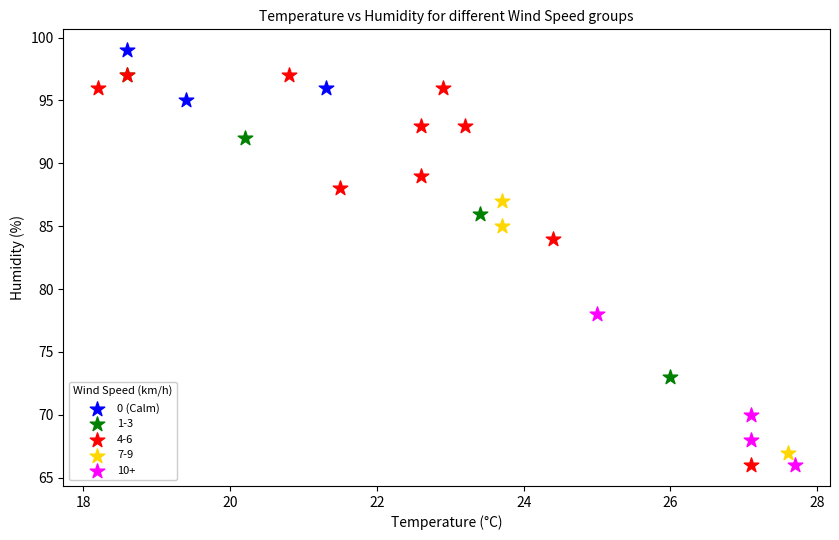

Which series has the widest spread of Y values?

4-6